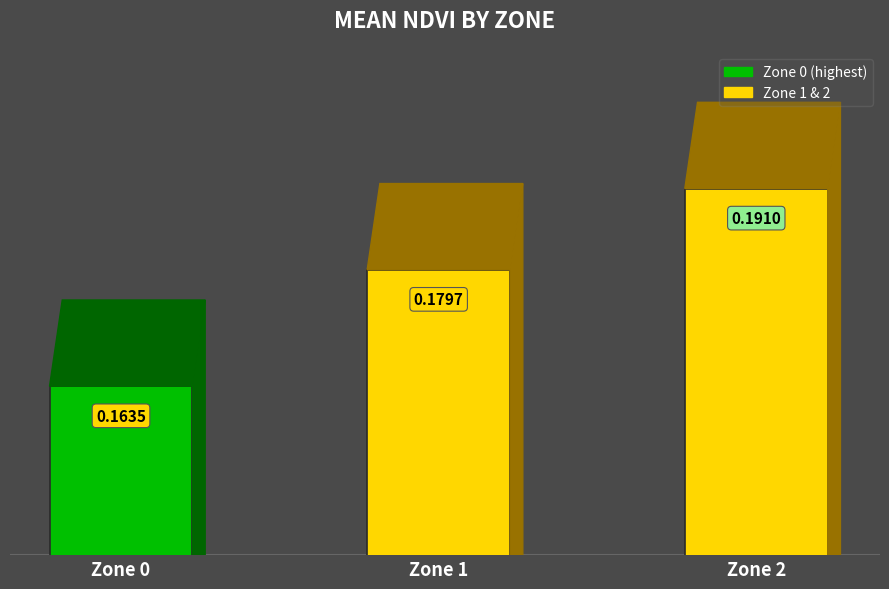

What is the sum of all values?

0.5